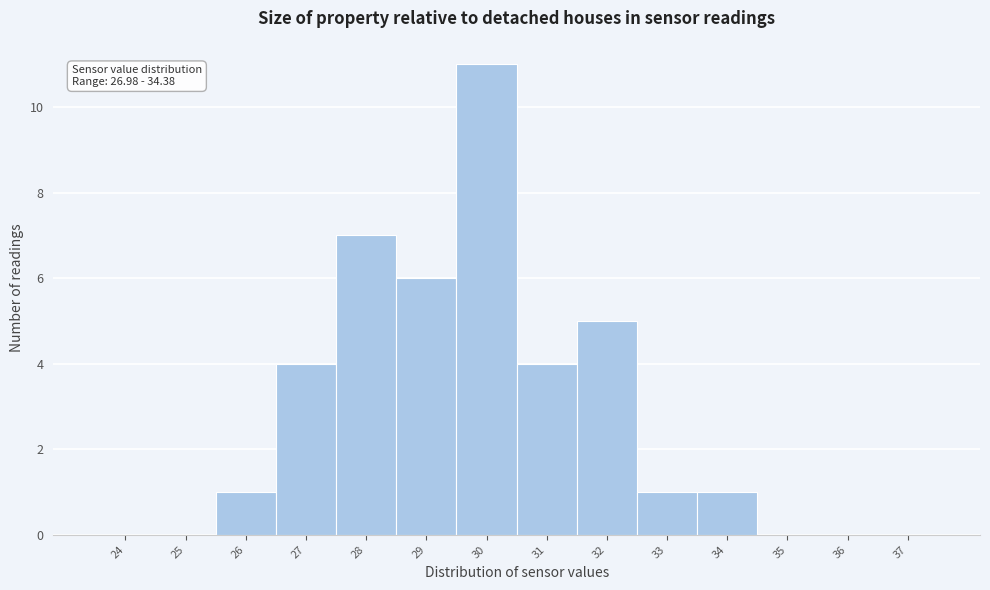

Reading right to left, list all the values displayed in this chart.

37=0	36=0	35=0	34=1	33=1	32=5	31=4	30=11	29=6	28=7	27=4	26=1	25=0	24=0